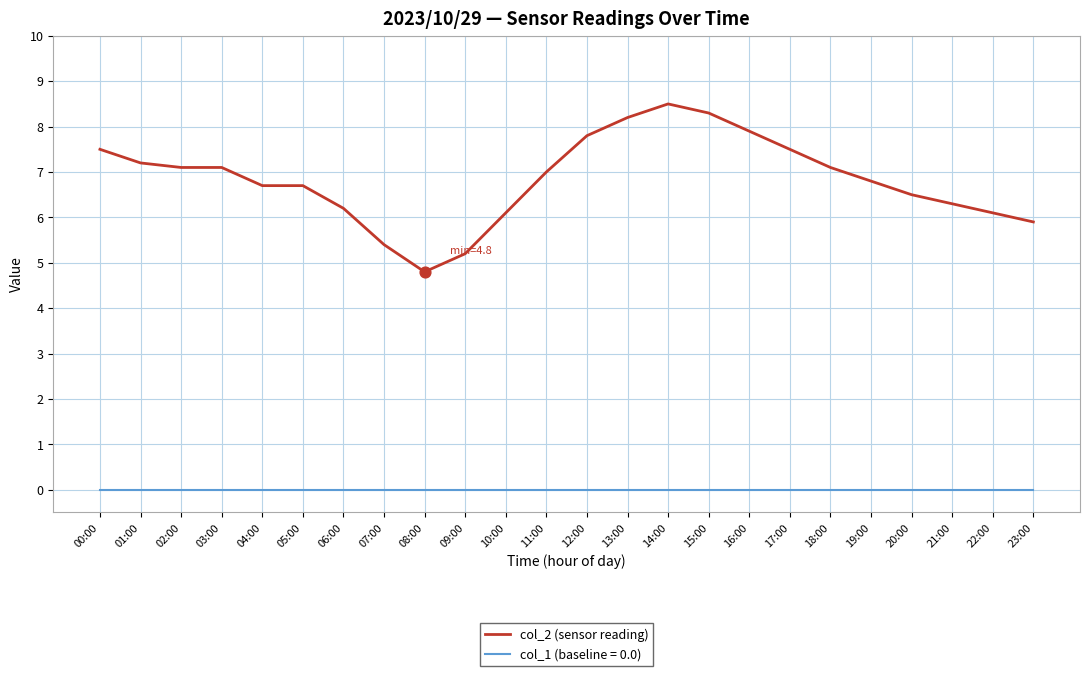

Which series has the widest spread of values?

col_2 (sensor reading)